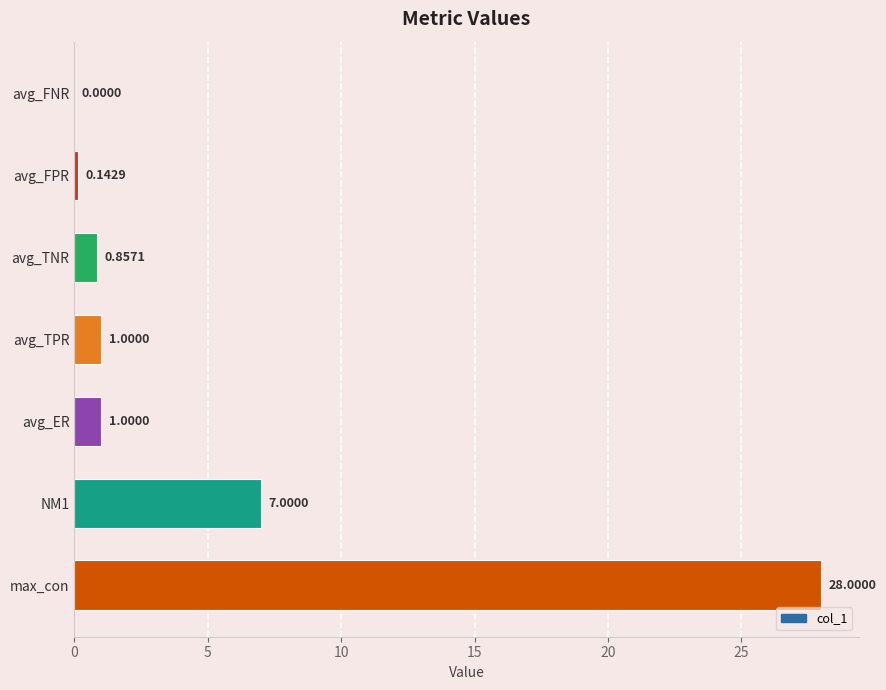

What is the change in value from avg_FPR to avg_ER?

+0.9